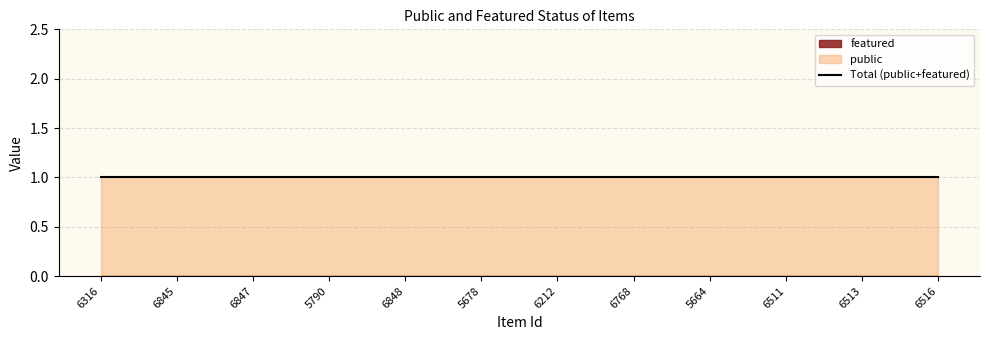

At 5678, list the series in order from largest to smallest.

public, featured